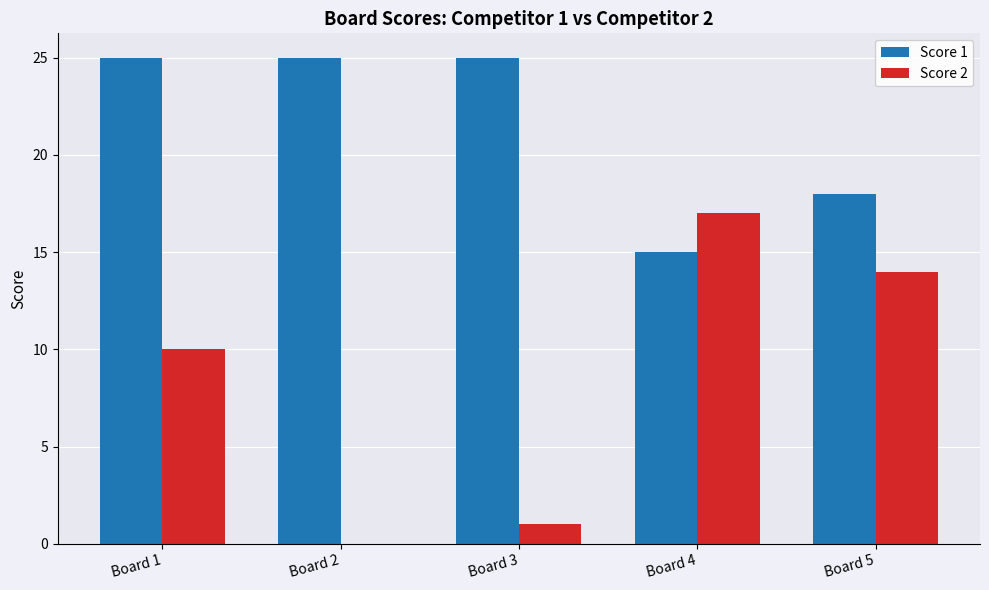

How many distinct data groups are displayed?

2